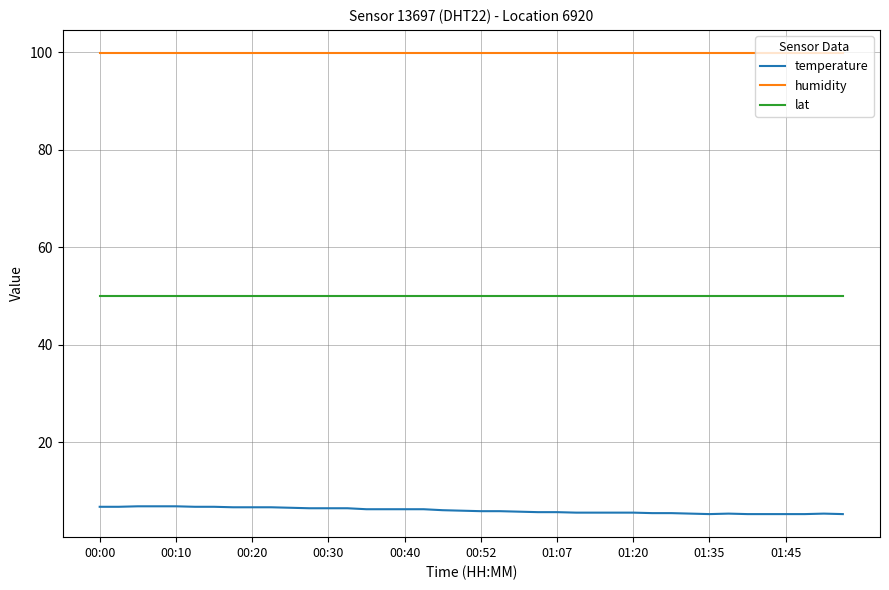

True or false: lat and temperature intersect in this chart.

False